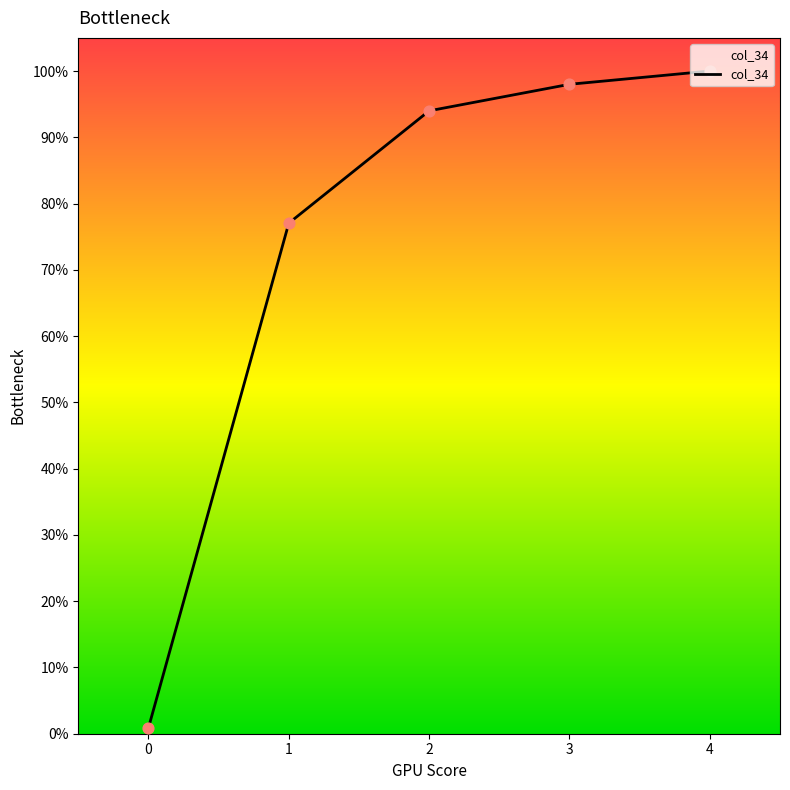

What is the change in value from 1 to 2?

+11002